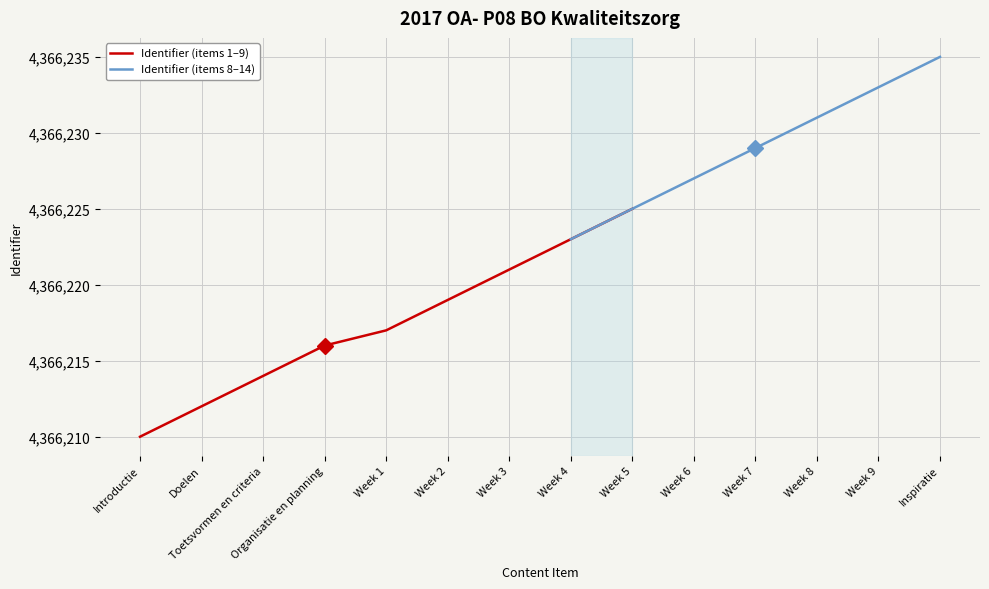

Reading right to left, extract all data points from this chart.

Inspiratie=4366235	Week 9=4366233	Week 8=4366231	Week 7=4366229	Week 6=4366227	Week 5=4366225	Week 4=4366223	Week 3=4366221	Week 2=4366219	Week 1=4366217	Organisatie en planning=4366216	Toetsvormen en criteria=4366214	Doelen=4366212	Introductie=4366210